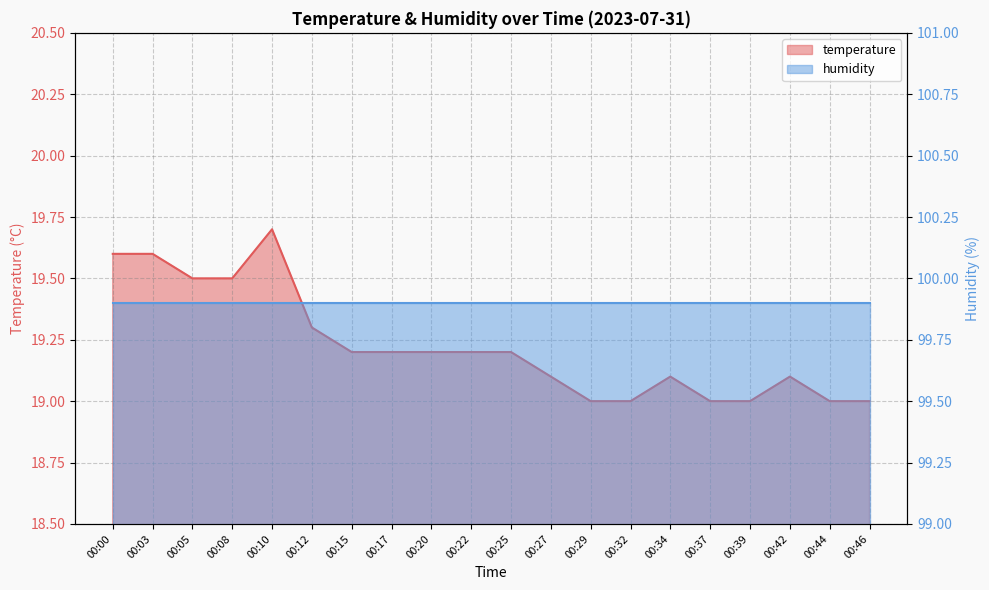

Does the chart display data point markers on the line(s)?

No